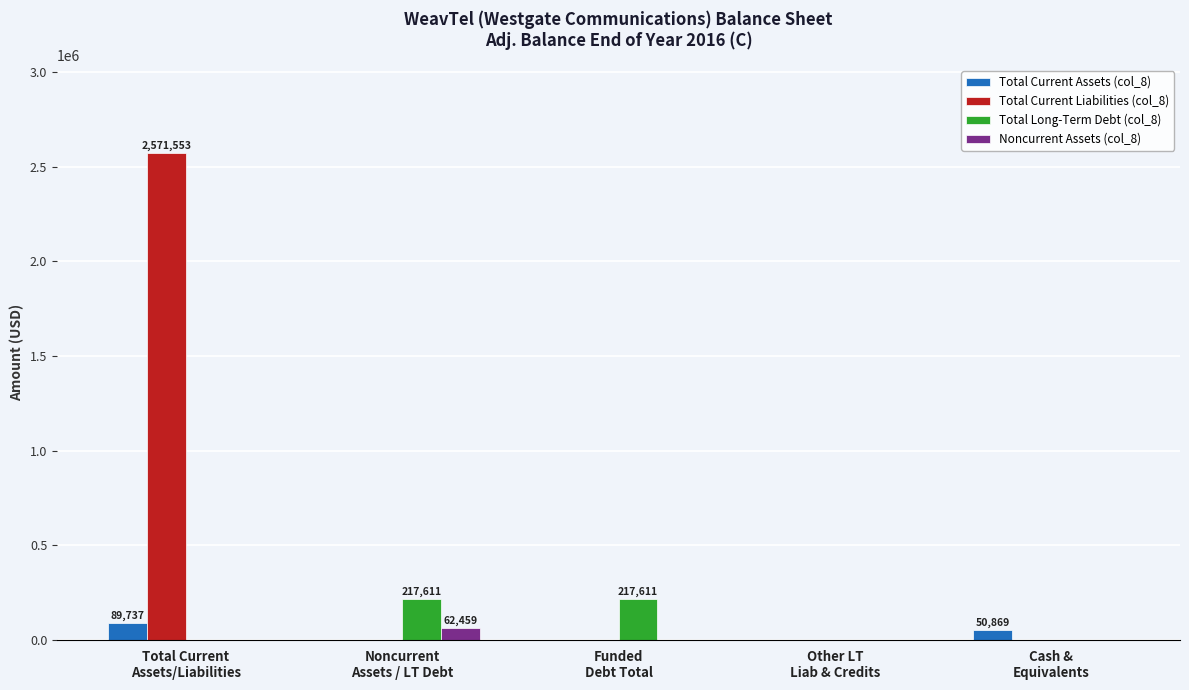

How many categories are shown in the chart?

5